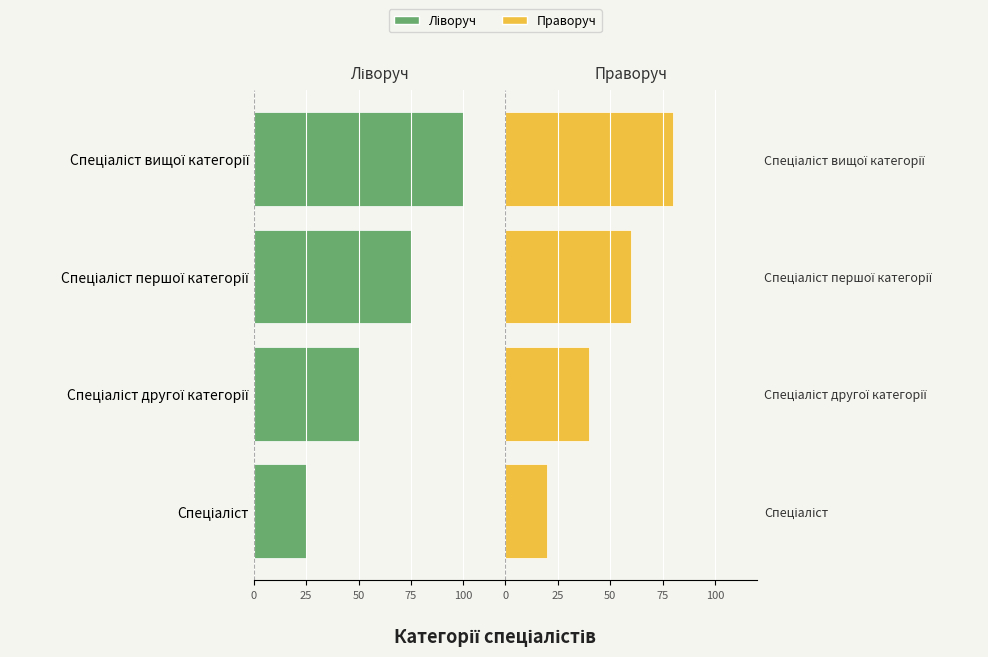

At which label does Спеціаліст (ліво) first exceed -50?

Спеціаліст